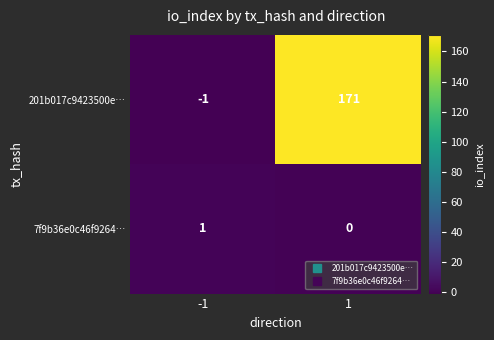

Rank the series by their average value, from lowest to highest.

7f9b36e0c46f9264…, 201b017c9423500e…